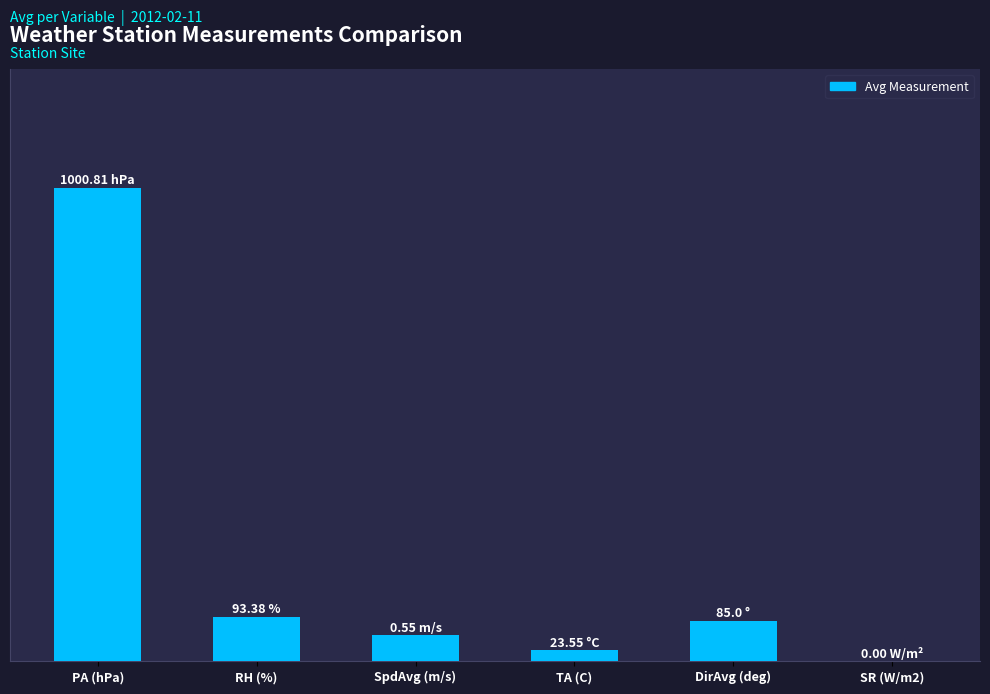

How many data points are above 85?

2